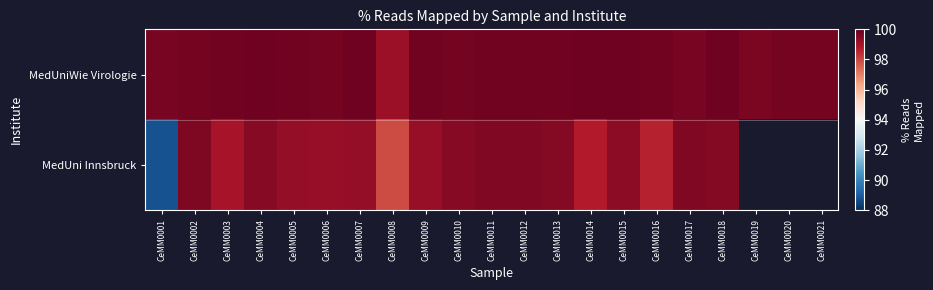

At which category is the sum across all series the highest?

CeMM0002